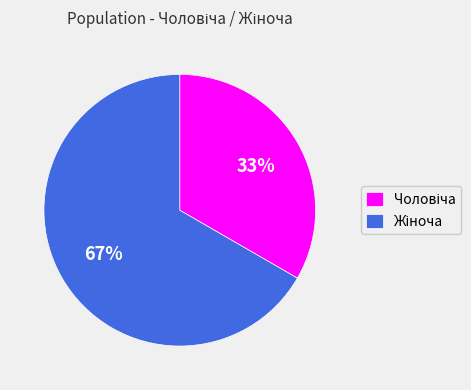

To the nearest percent, what is the average slice percentage?

50%